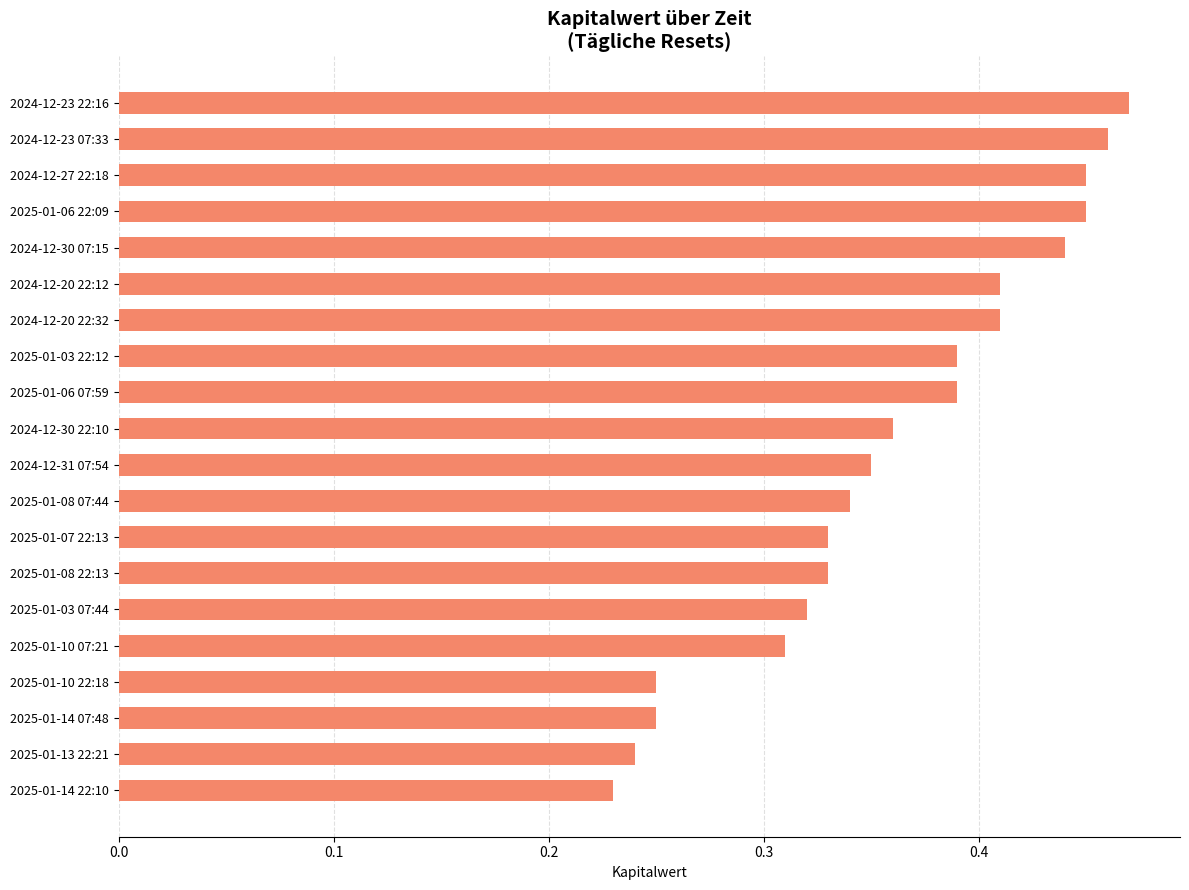

Which label corresponds to the smallest value in the chart?

2025-01-14 22:10